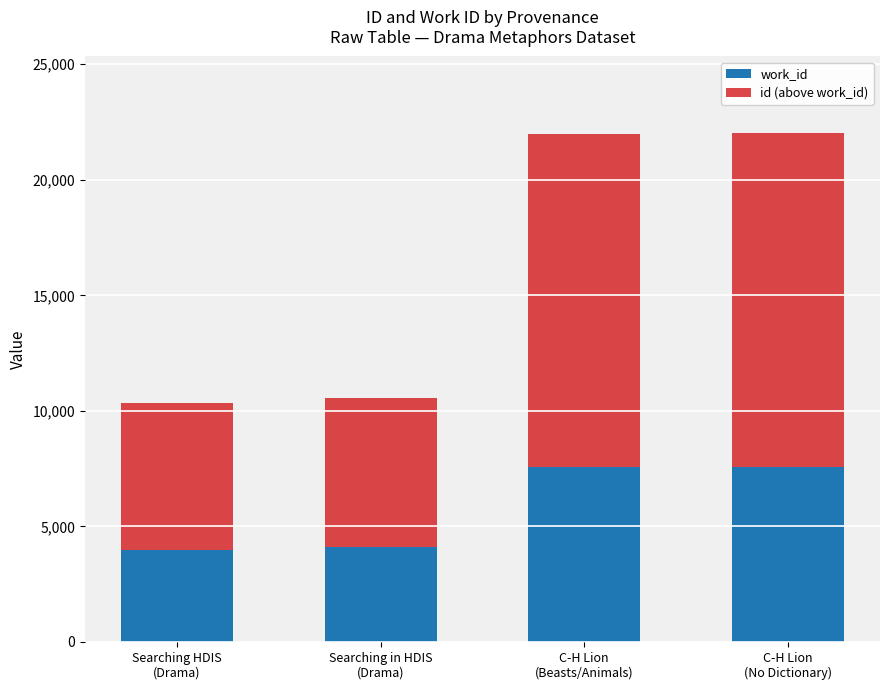

At which label is work_id closest to 5777?

Searching in HDIS
(Drama)